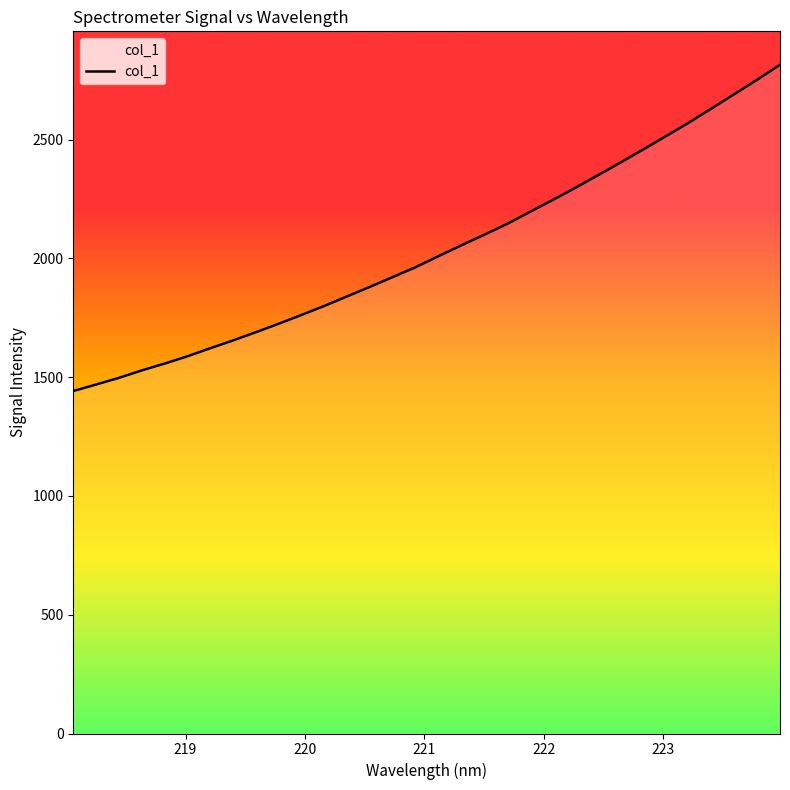

What is the maximum value shown in the chart?

2814.9